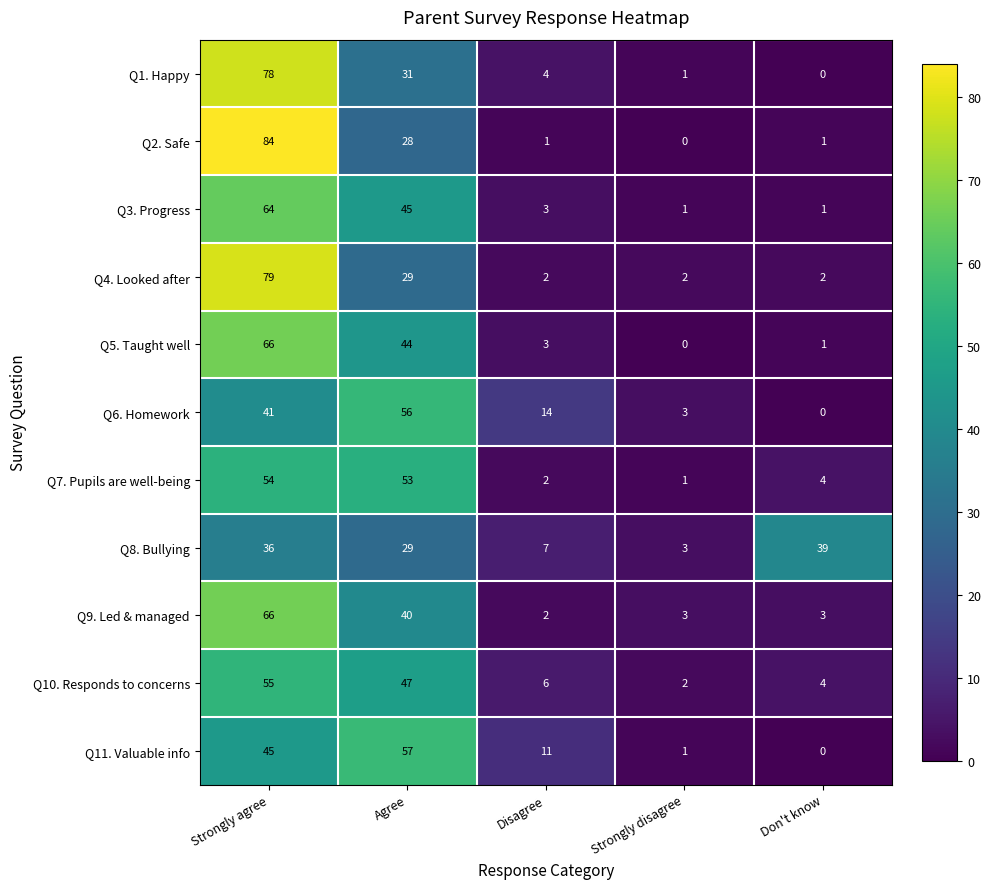

What is the total value across all series at Strongly disagree?

17